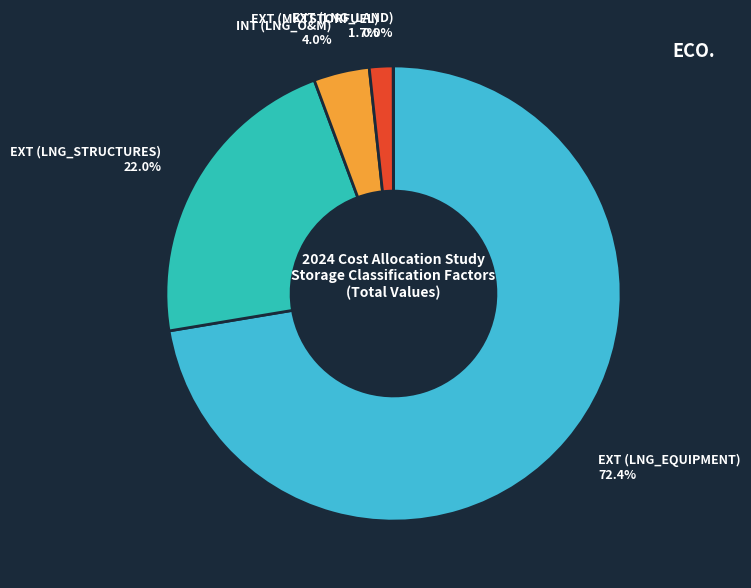

Which has a higher value, EXT (MKTSTORFUEL) or EXT (LNG_EQUIPMENT)?

EXT (LNG_EQUIPMENT)